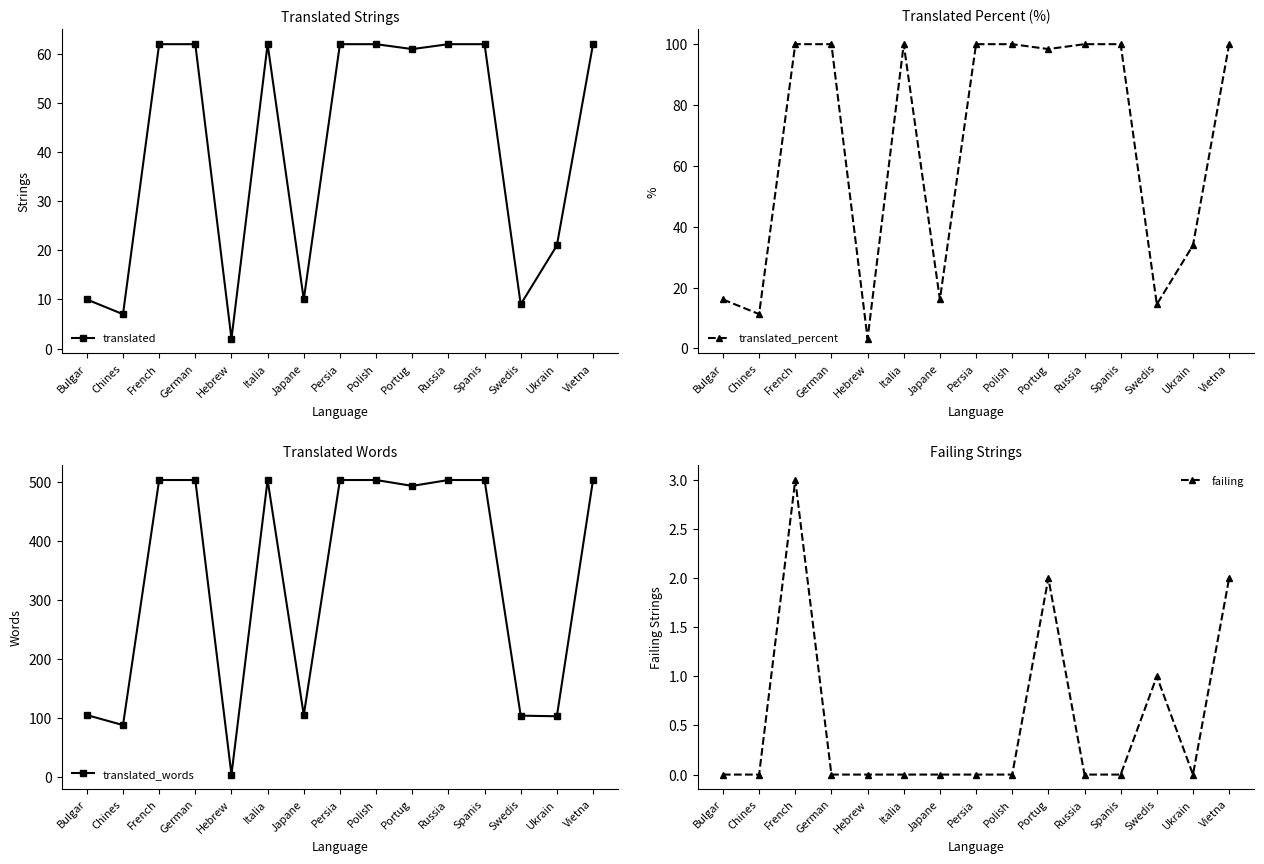

At which category is the sum across all series the highest?

French